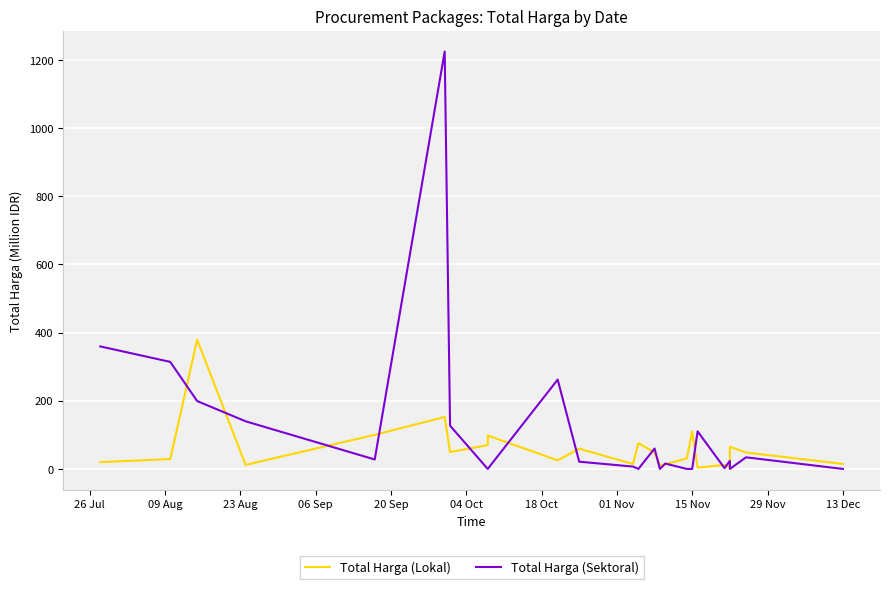

What is the difference between the maximum and second lowest values in the Total Harga (Lokal) series?

374.0